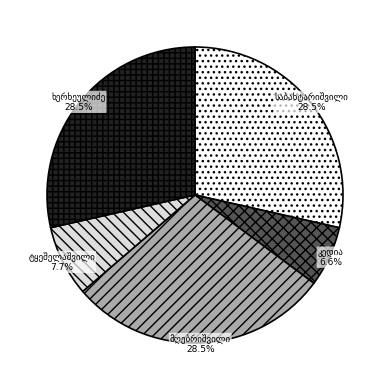

Is there any slice that represents more than half of the pie?

No